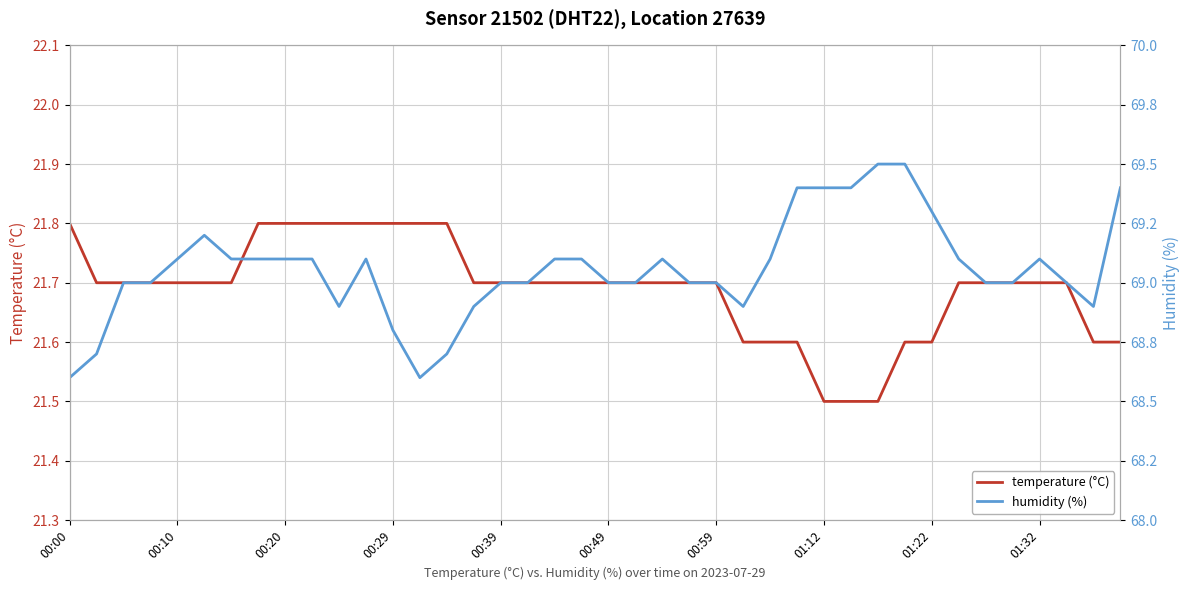

What is the difference between the temperature (°C) values at 13 and 35?

0.1